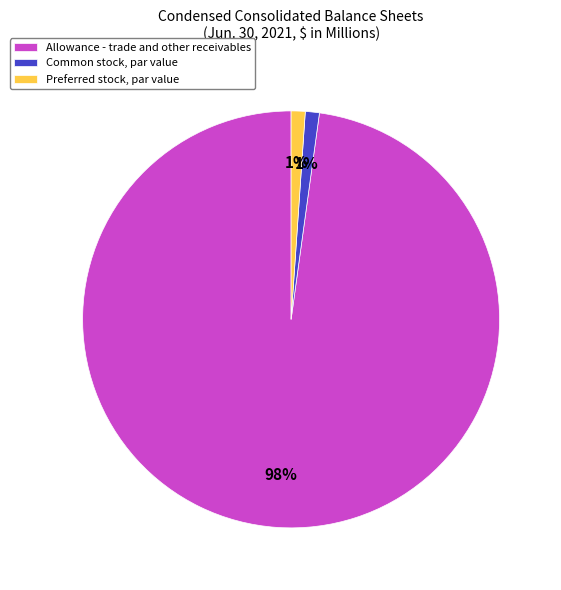

Is the sum of Common stock, par value and Preferred stock, par value greater than half?

No